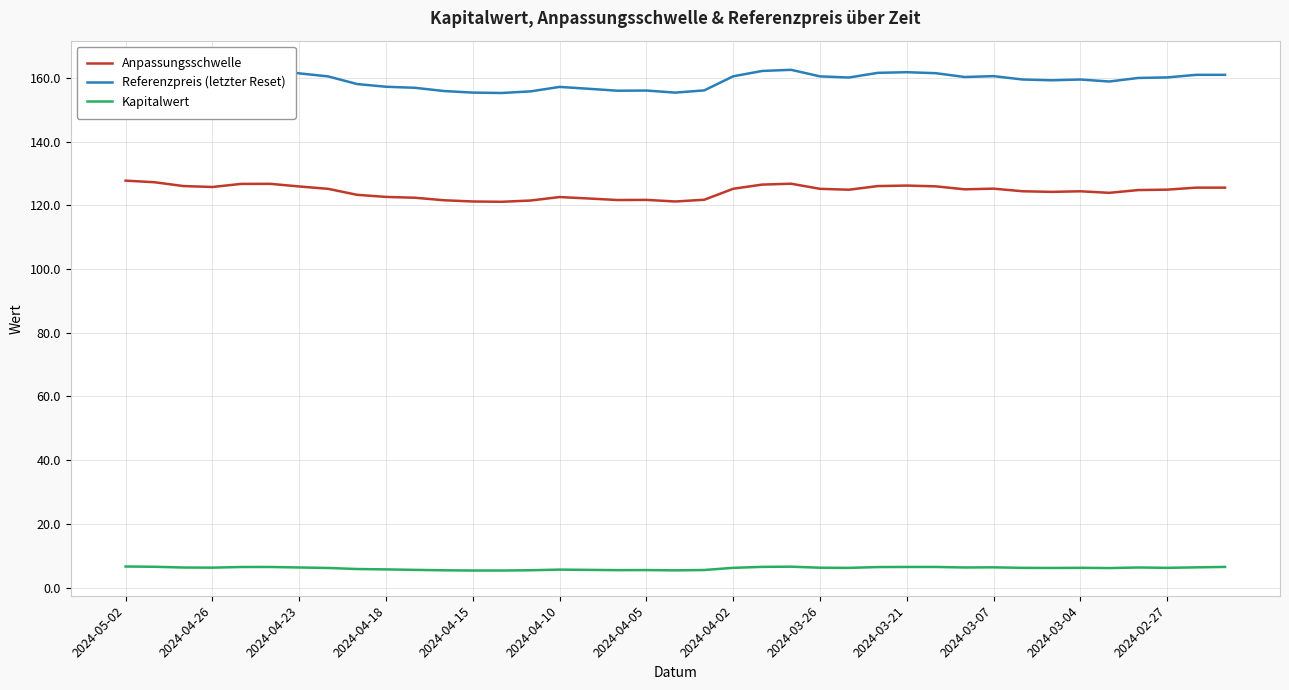

Is it true that Referenzpreis (letzter Reset) equals 262.2 at 26?

False